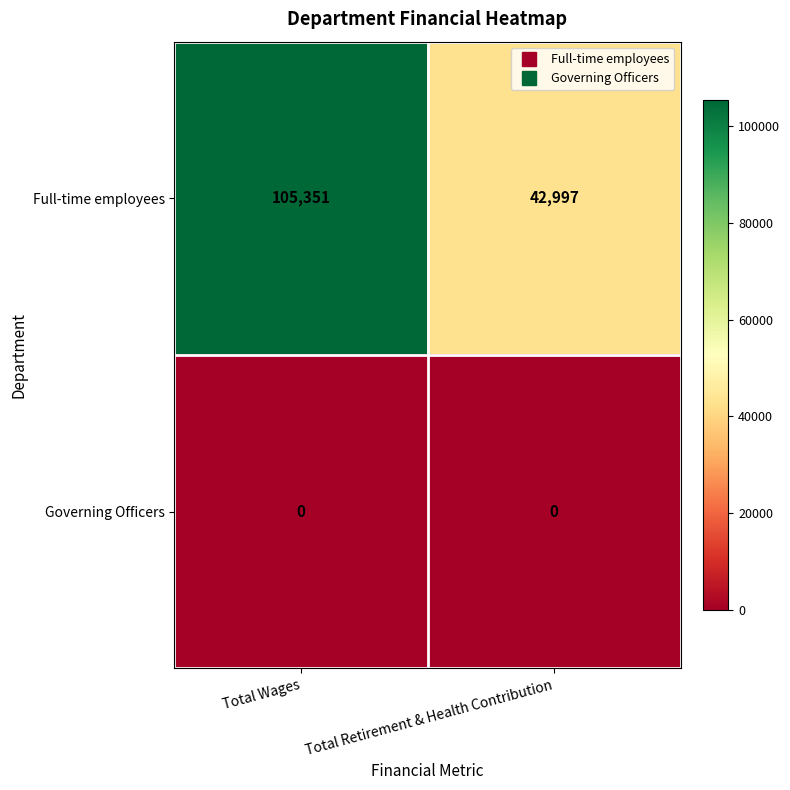

Which series has the widest spread of values?

Full-time employees